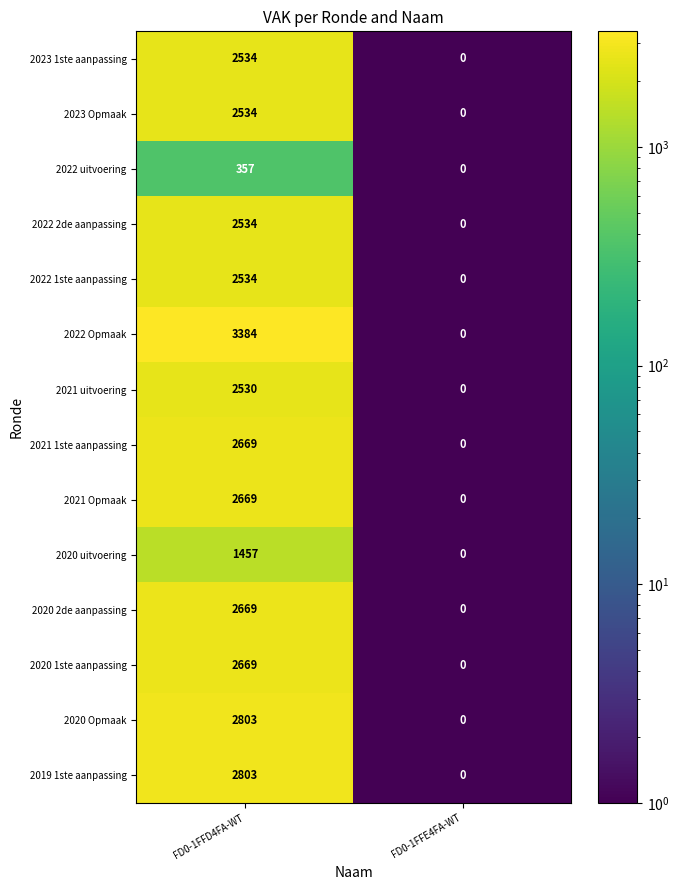

How many values in the 2019 1ste aanpassing series are below 2803?

1